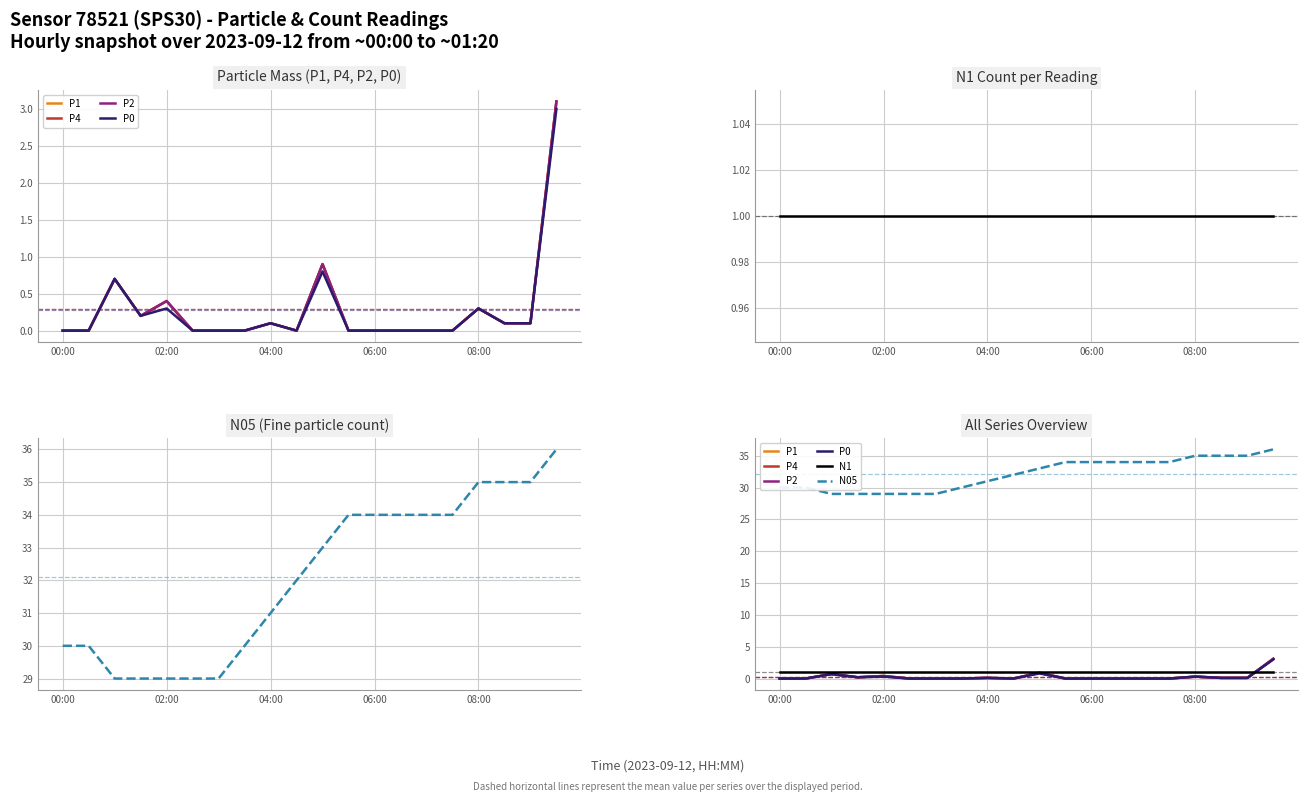

What is the difference between the maximum and second lowest values in the P4 series?

3.1